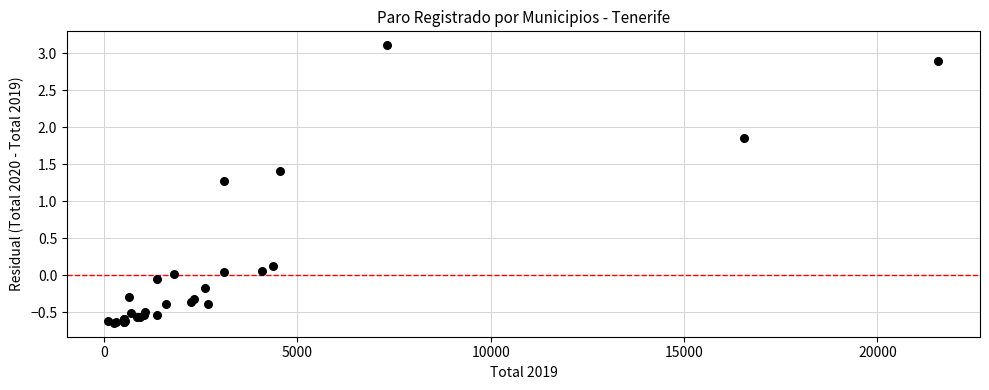

What Y value in the scatter plot is closest to 1?

1.3